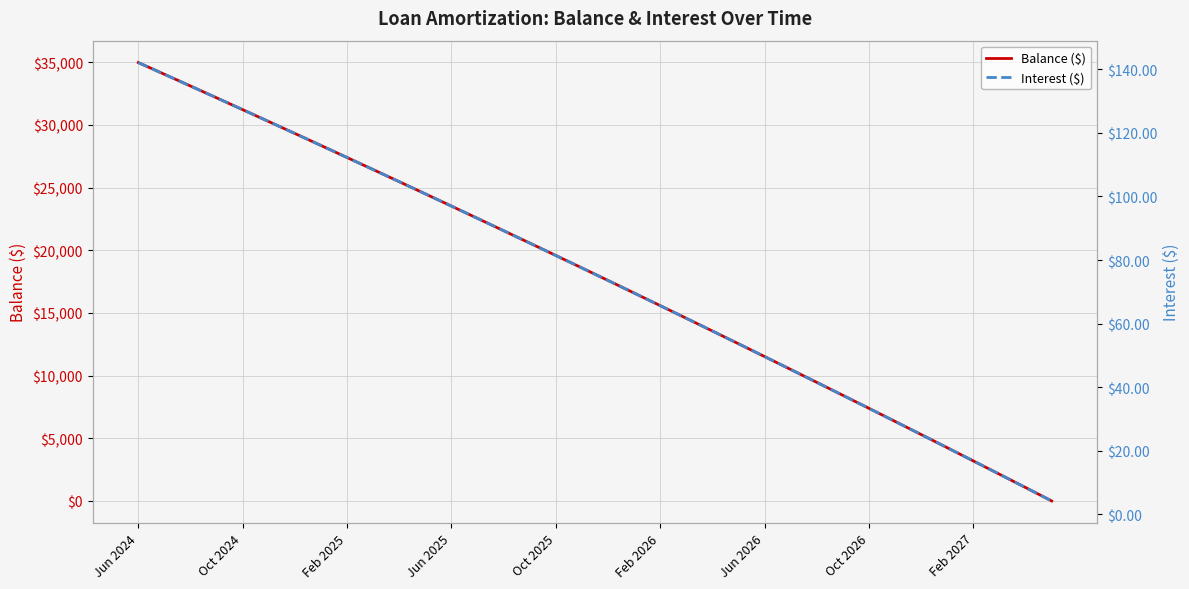

True or false: Balance ($) has a value of 12468 at Oct 2025.

False